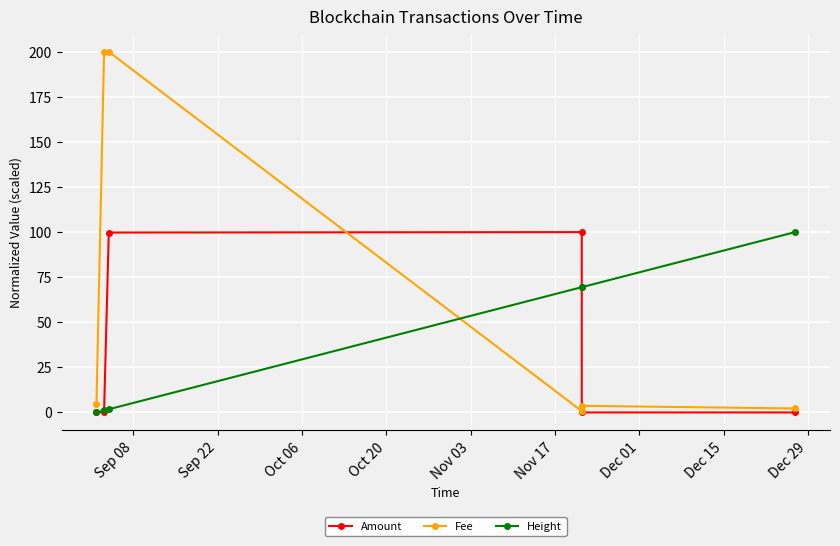

How many times do Fee and Height cross each other?

1